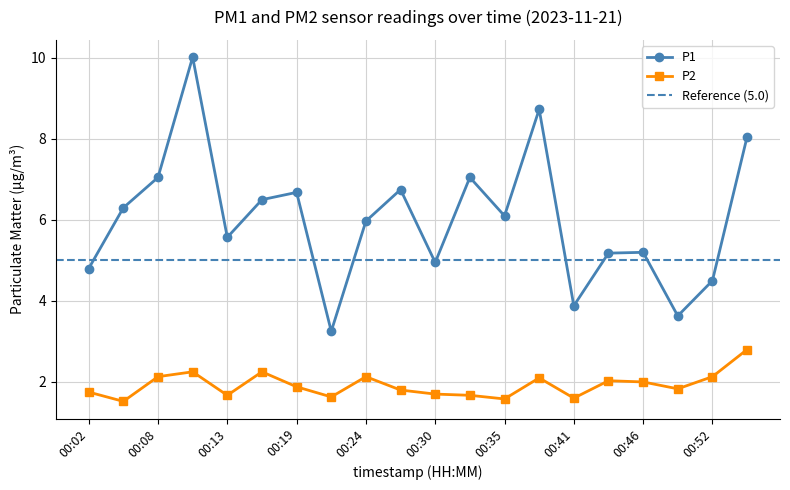

What is the spread (max minus min) of values at 00:35?

4.5